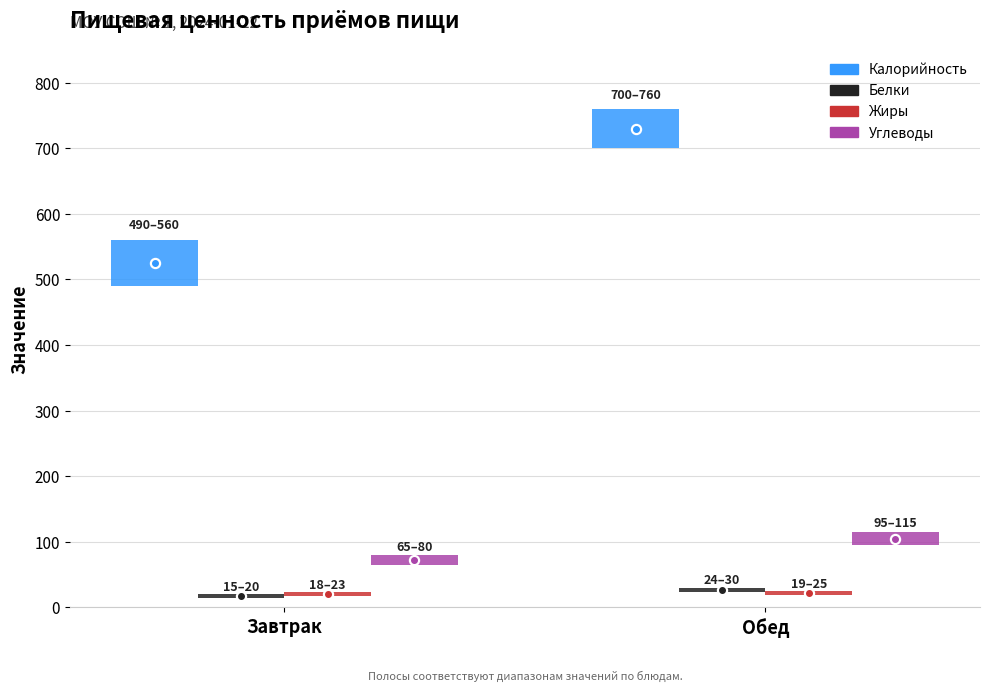

What is the sum of all Жиры values?

42.0